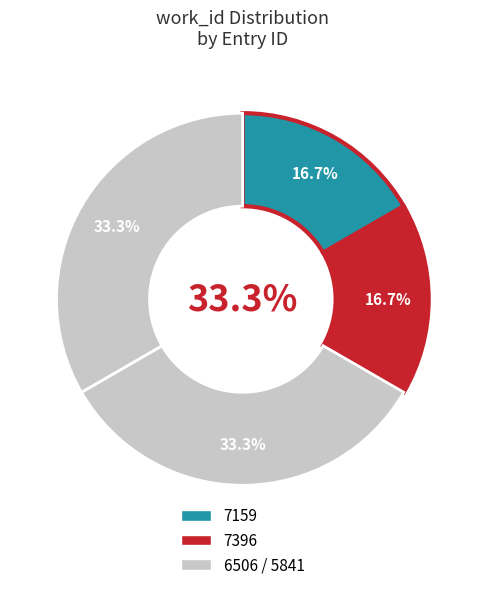

Is 20299 the majority of the pie?

No